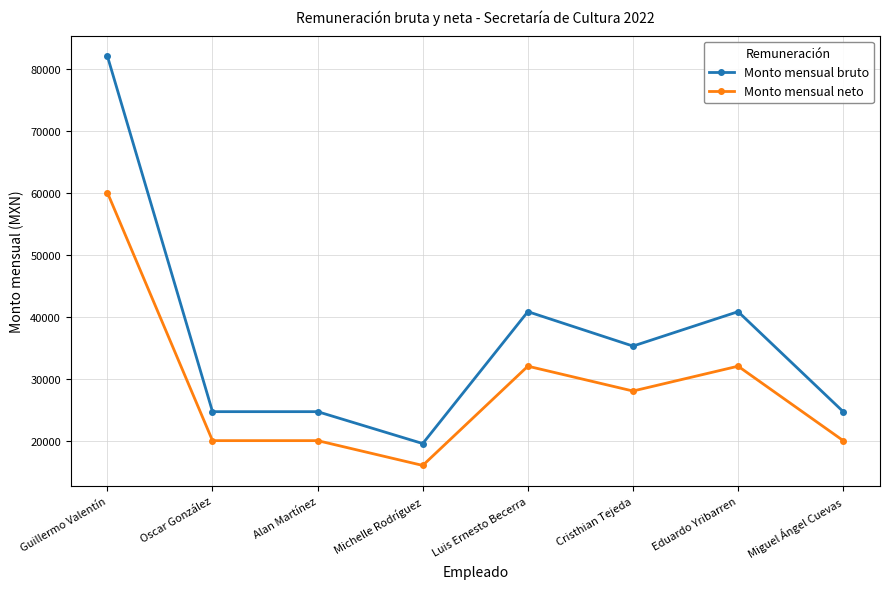

What value does the Monto mensual neto series have at Oscar González, to the nearest 100?

20000